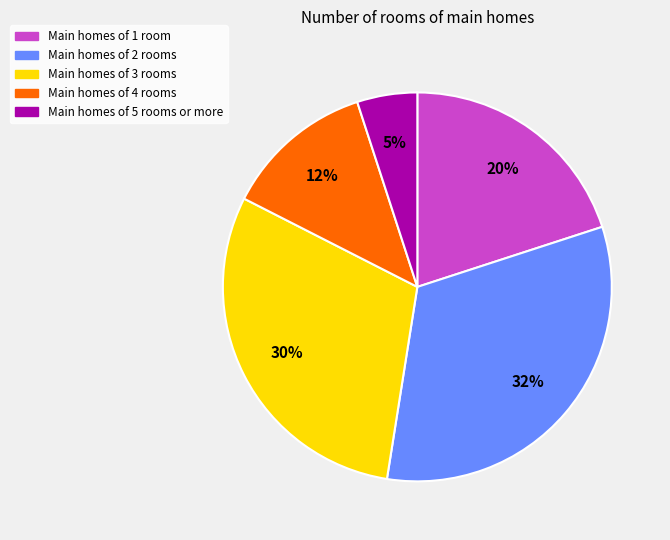

To the nearest percent, what portion does Main homes of 1 room represent?

20%